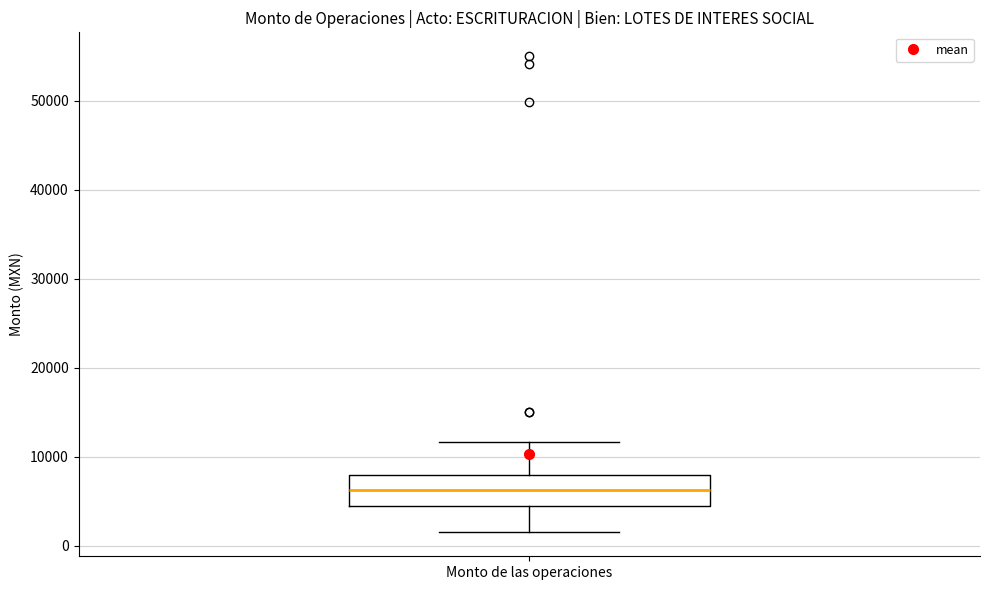

Where is the lower edge of the box for Monto de las operaciones on the y-axis? The values are not printed on the chart, so give them approximately, as read against the axis.

5000